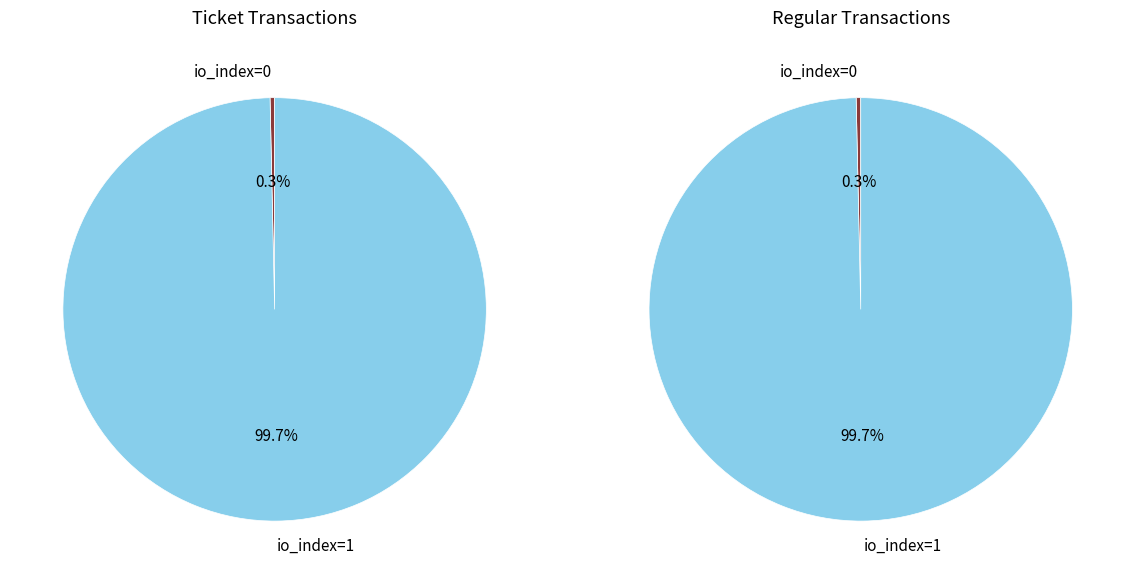

What percentage is the io_index=1 slice, to the nearest percent?

100%